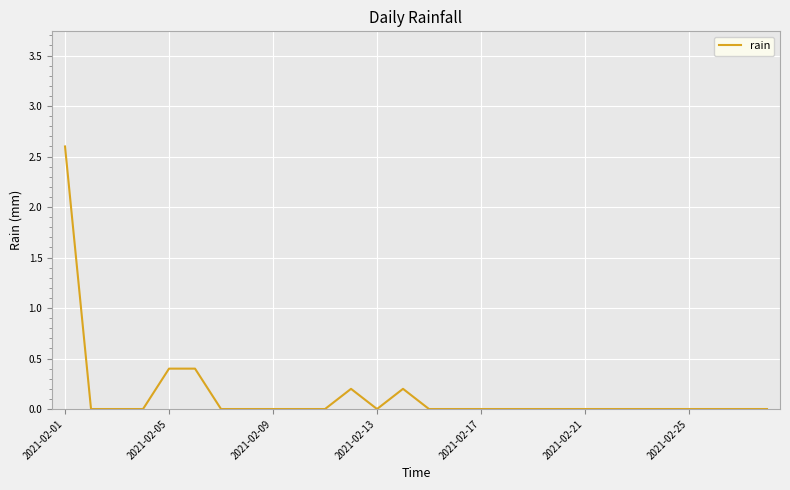

Is this an area chart (filled region under the line)?

No